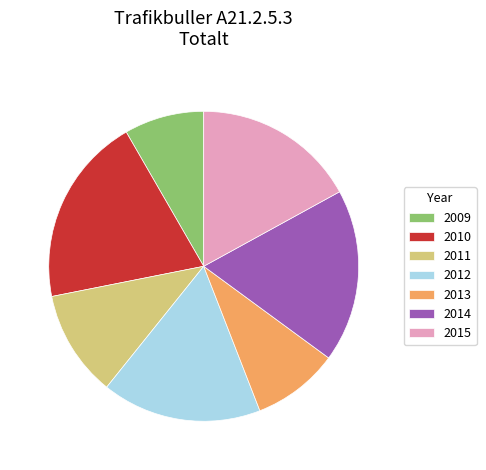

Do 2011 and 2012 together represent more than half of the pie?

No